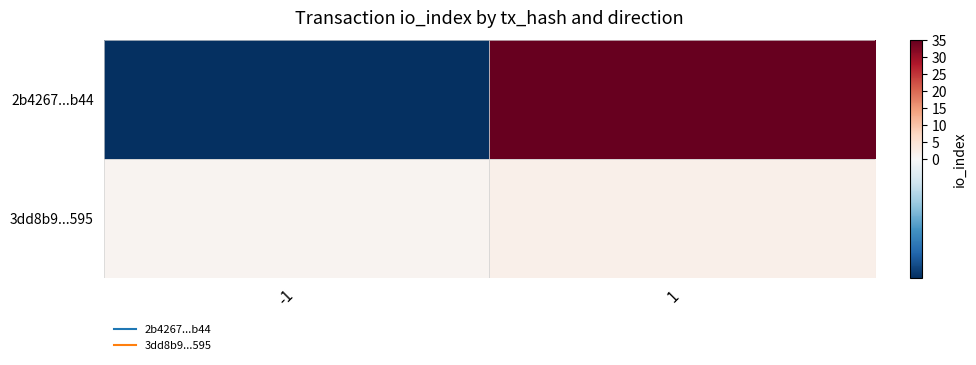

Reading left to right, list all the values displayed in this chart.

2b4267...b44: -1=-1	1=35
3dd8b9...595: -1=1	1=2